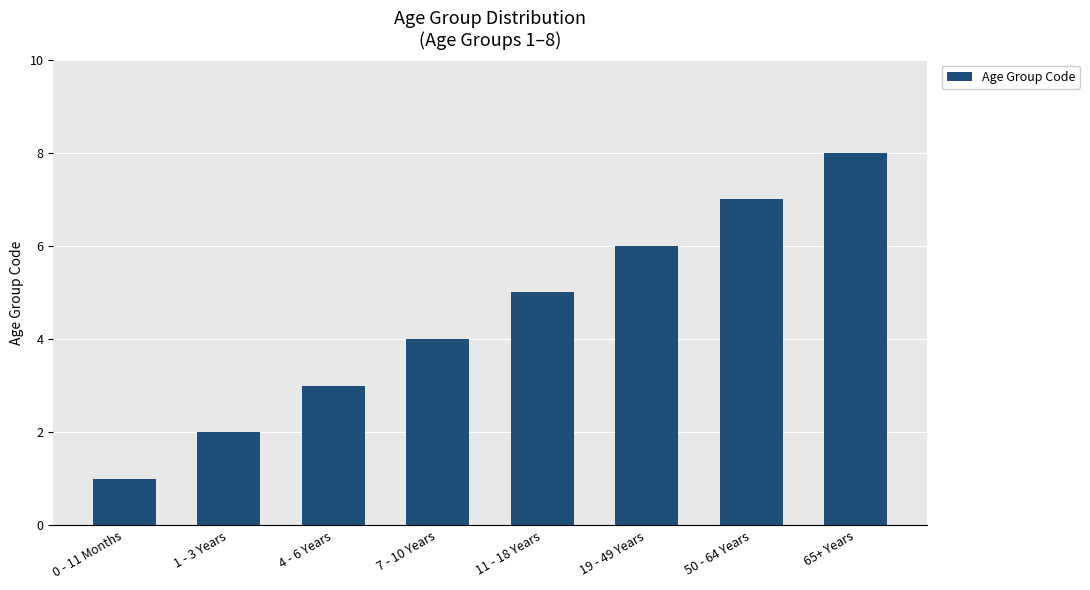

What is the sum of the values at 4 - 6 Years and 65+ Years?

11